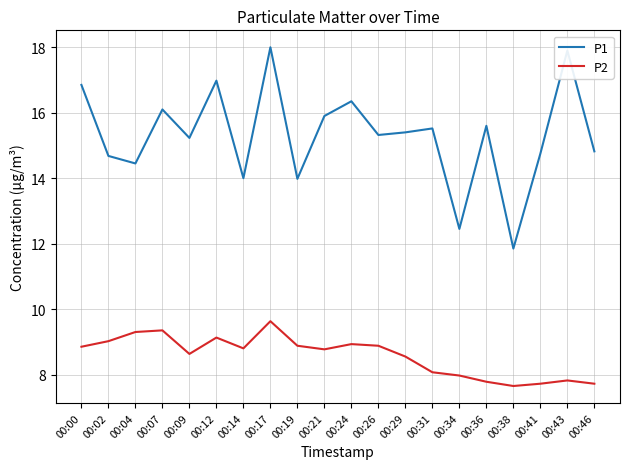

Which series has the widest spread of values?

P1